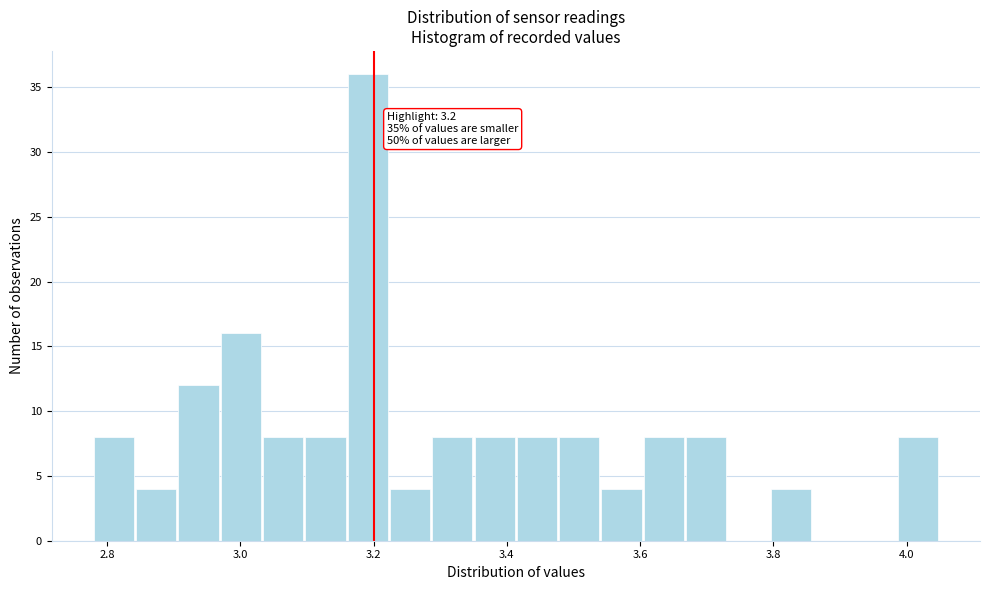

Read against the x-axis, roughly where is the centre of the tallest bar?

3.20